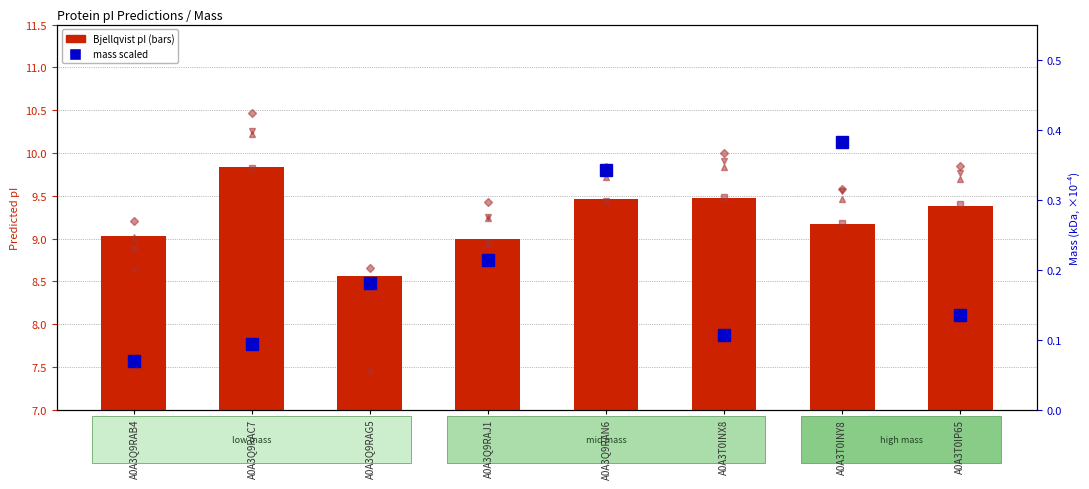

At which category is the sum across all series the highest?

A0A3Q9RAC7